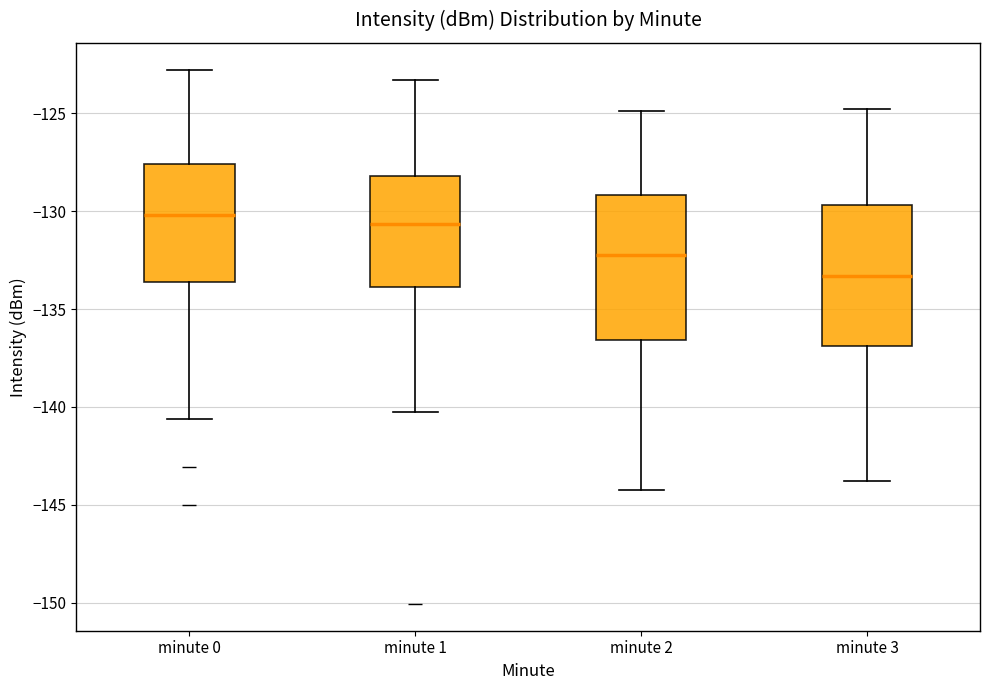

Reading left to right, read every box against the y-axis: the position of its median line, the range the box covers, and the ends of its whiskers. The values are not printed on the chart, so give them approximately, as read against the axis.

minute 0: median -130.0, box -133.5 to -127.5, whiskers -140.5 to -123.0
minute 1: median -130.5, box -134.0 to -128.0, whiskers -140.5 to -123.5
minute 2: median -132.0, box -136.5 to -129.0, whiskers -144.0 to -125.0
minute 3: median -133.5, box -137.0 to -129.5, whiskers -144.0 to -125.0